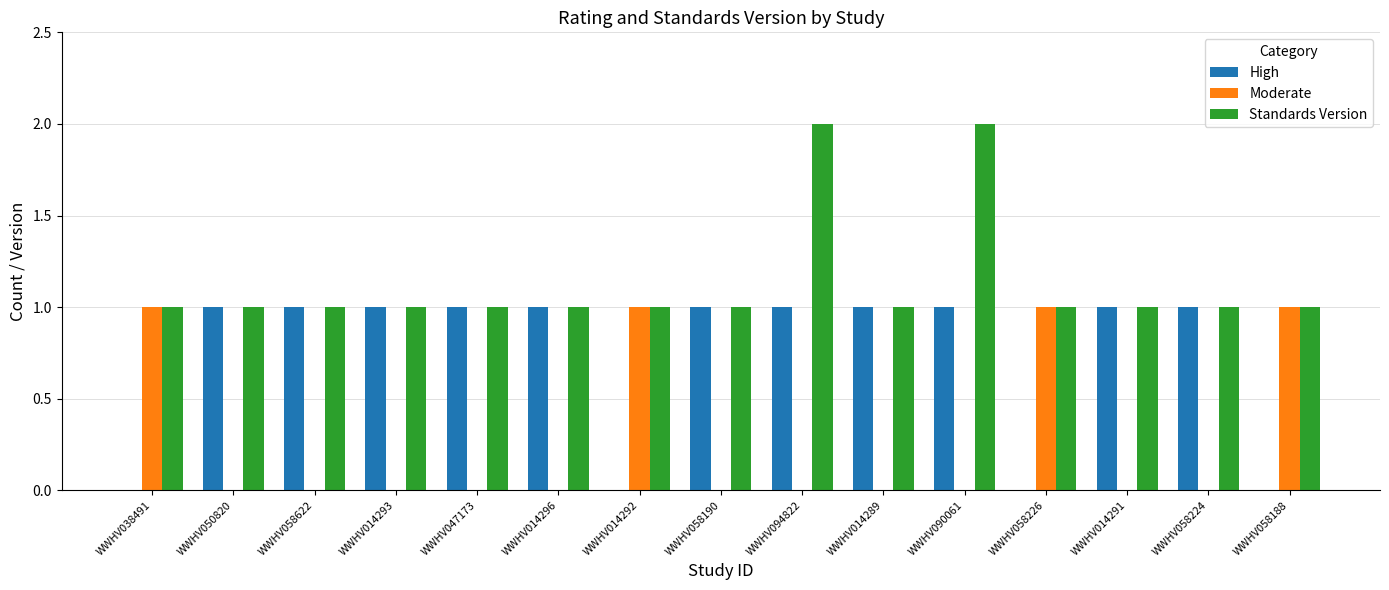

What is the sum of the Standards Version values at WWHV014289 and WWHV090061?

3